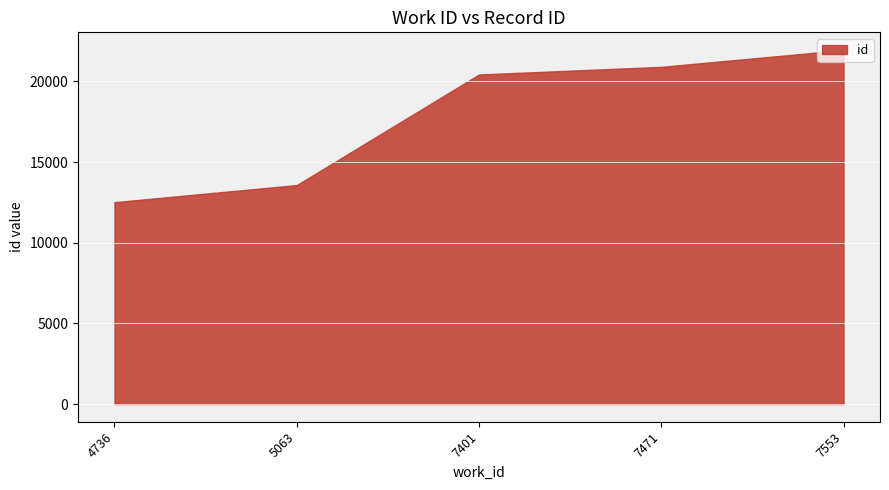

Reading left to right, list all the values displayed in this chart.

12514	13574	20430	20902	21945